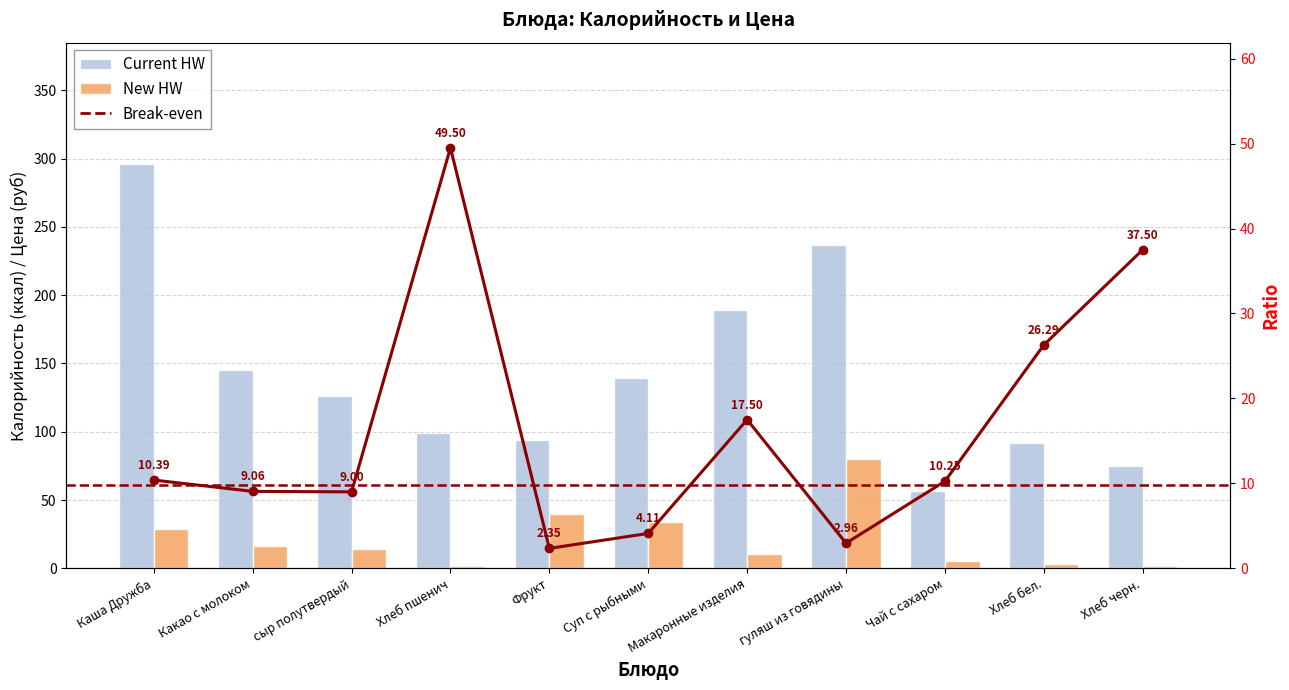

Rank the series at Каша Дружба from highest to lowest value.

Current HW, New HW, Break-even